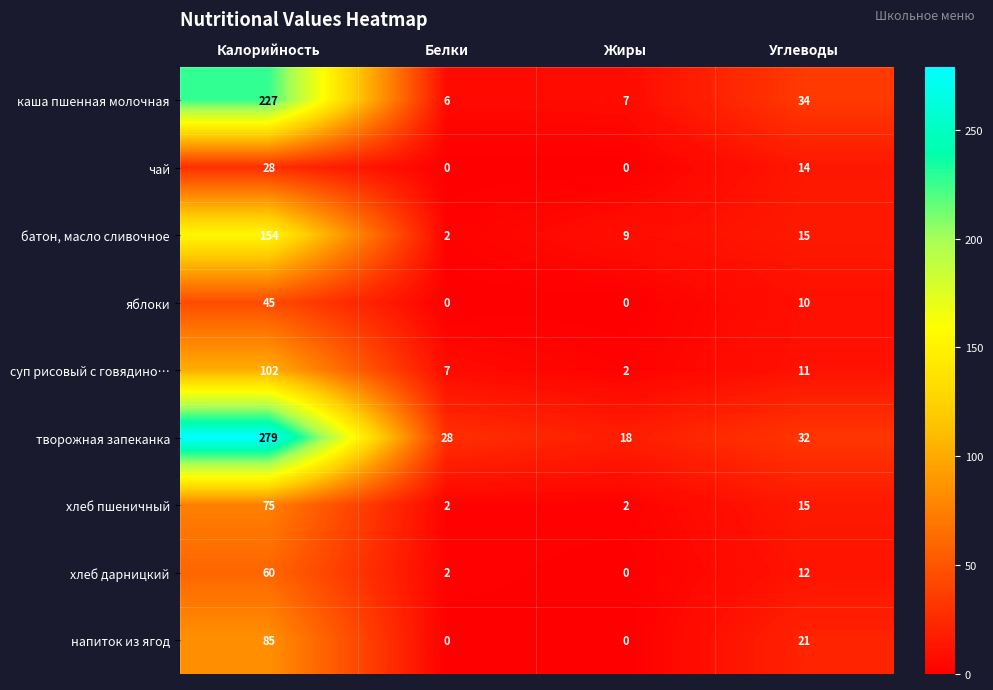

At how many categories does at least one series exceed 25?

3